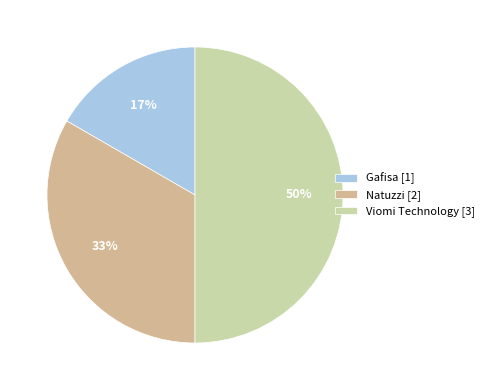

Is there any slice that represents more than half of the pie?

No